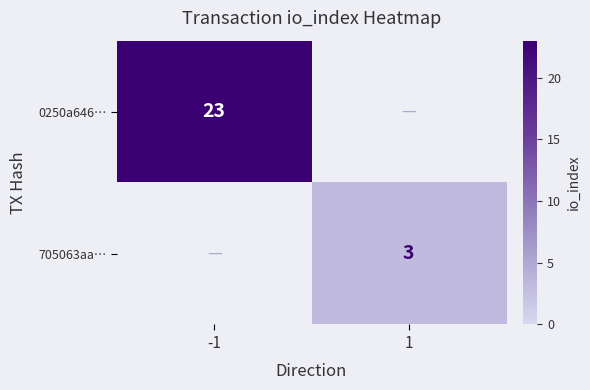

Is the value of 0250a646… at -1 greater than the value of 705063aa… at 1?

Yes